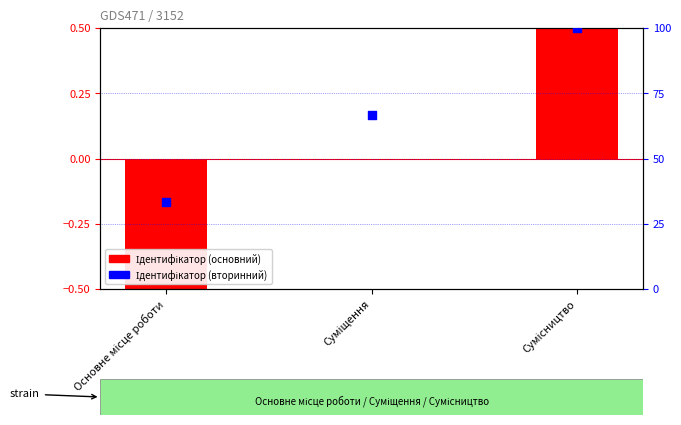

What is the total value across all series at Основне місце роботи?

32.3